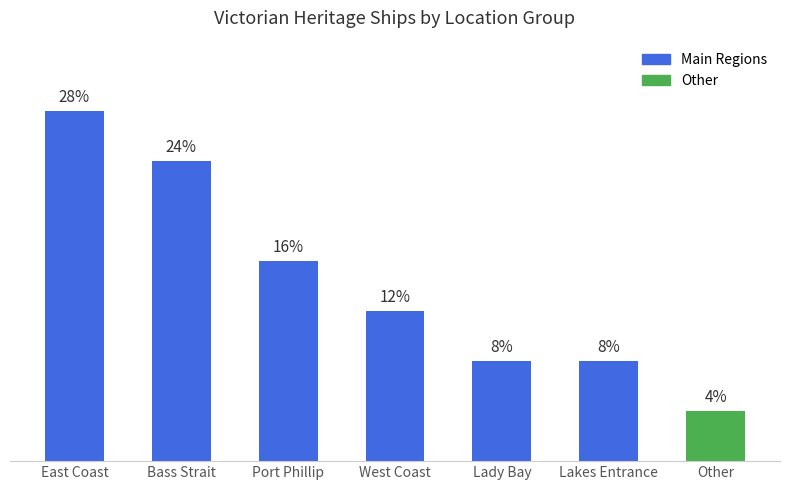

Does the chart contain any negative values?

No